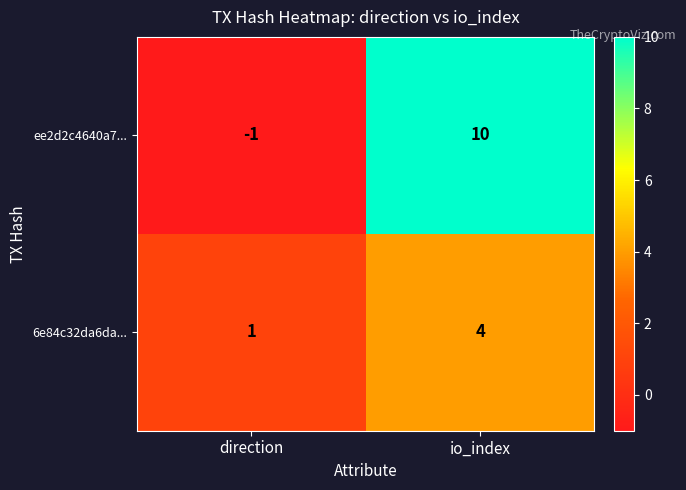

What is the difference between the maximum and minimum values in the 6e84c32da6da... series?

3